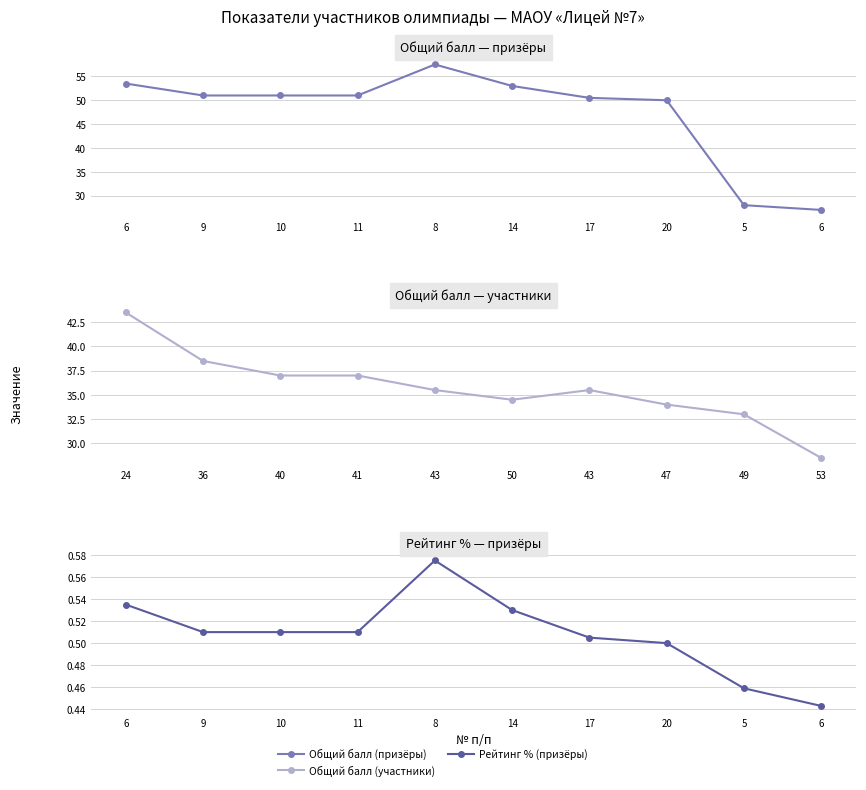

Count the number of categories in the chart.

10